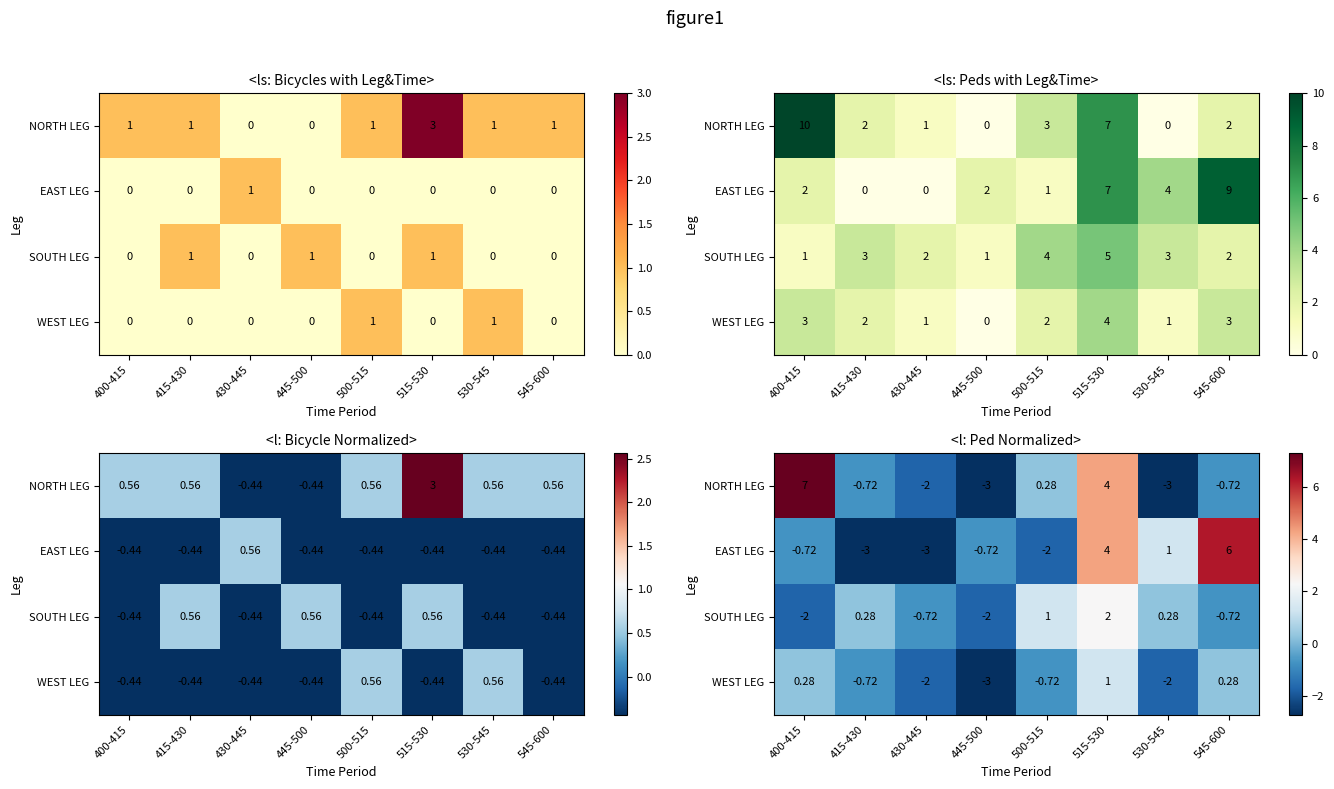

Is the value of EAST LEG at 445-500 greater than the value of NORTH LEG at 445-500?

Yes